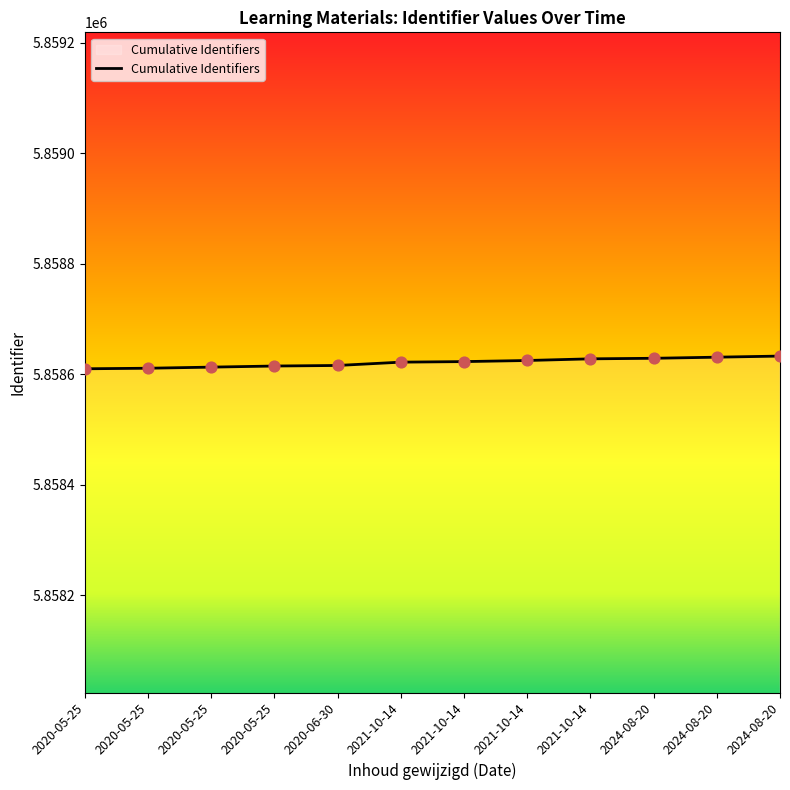

Which has a higher value, 2020-06-30 or 2021-10-14?

2021-10-14